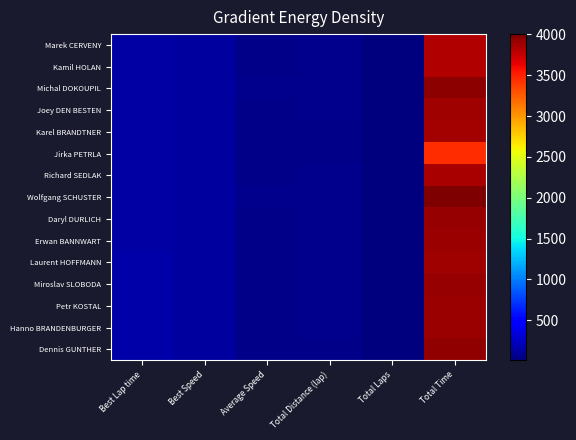

Reading left to right, list all the values displayed in this chart.

Marek CERVENY: Best Lap time=141.4	Best Speed=131.1	Average Speed=53.4	Total Distance (lap)=56.6	Total Laps=11.0	Total Time=3819.8
Kamil HOLAN: Best Lap time=143.2	Best Speed=129.5	Average Speed=53.3	Total Distance (lap)=56.6	Total Laps=11.0	Total Time=3826.5
Michal DOKOUPIL: Best Lap time=143.5	Best Speed=129.2	Average Speed=56.3	Total Distance (lap)=61.8	Total Laps=12.0	Total Time=3954.5
Joey DEN BESTEN: Best Lap time=144.7	Best Speed=128.2	Average Speed=52.5	Total Distance (lap)=56.6	Total Laps=11.0	Total Time=3882.8
Karel BRANDTNER: Best Lap time=145.0	Best Speed=127.9	Average Speed=47.8	Total Distance (lap)=51.5	Total Laps=10.0	Total Time=3874.7
Jirka PETRLA: Best Lap time=145.9	Best Speed=127.0	Average Speed=43.0	Total Distance (lap)=41.2	Total Laps=8.0	Total Time=3451.4
Richard SEDLAK: Best Lap time=146.1	Best Speed=126.9	Average Speed=52.9	Total Distance (lap)=56.6	Total Laps=11.0	Total Time=3855.6
Wolfgang SCHUSTER: Best Lap time=146.4	Best Speed=126.7	Average Speed=55.6	Total Distance (lap)=61.8	Total Laps=12.0	Total Time=4004.1
Daryl DURLICH: Best Lap time=146.6	Best Speed=126.5	Average Speed=52.1	Total Distance (lap)=56.6	Total Laps=11.0	Total Time=3914.7
Erwan BANNWART: Best Lap time=148.3	Best Speed=125.0	Average Speed=52.2	Total Distance (lap)=56.6	Total Laps=11.0	Total Time=3903.7
Laurent HOFFMANN: Best Lap time=149.2	Best Speed=124.3	Average Speed=52.5	Total Distance (lap)=56.6	Total Laps=11.0	Total Time=3887.8
Miroslav SLOBODA: Best Lap time=149.8	Best Speed=123.8	Average Speed=52.0	Total Distance (lap)=56.6	Total Laps=11.0	Total Time=3922.3
Petr KOSTAL: Best Lap time=150.6	Best Speed=123.1	Average Speed=52.2	Total Distance (lap)=56.6	Total Laps=11.0	Total Time=3908.9
Hanno BRANDENBURGER: Best Lap time=152.1	Best Speed=121.9	Average Speed=52.2	Total Distance (lap)=56.6	Total Laps=11.0	Total Time=3905.0
Dennis GUNTHER: Best Lap time=152.3	Best Speed=121.7	Average Speed=47.0	Total Distance (lap)=51.5	Total Laps=10.0	Total Time=3941.5